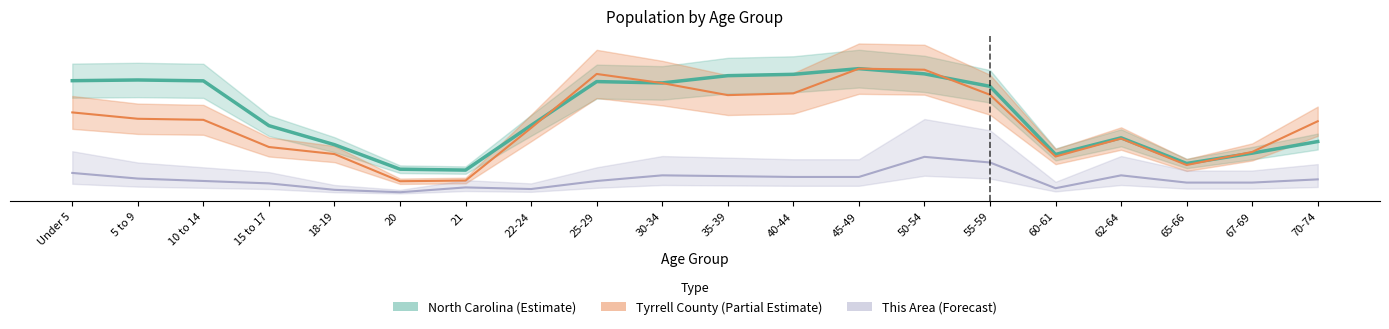

What is the difference between the Tyrrell County (Partial Estimate) values at 21 and 10 to 14?

172.0